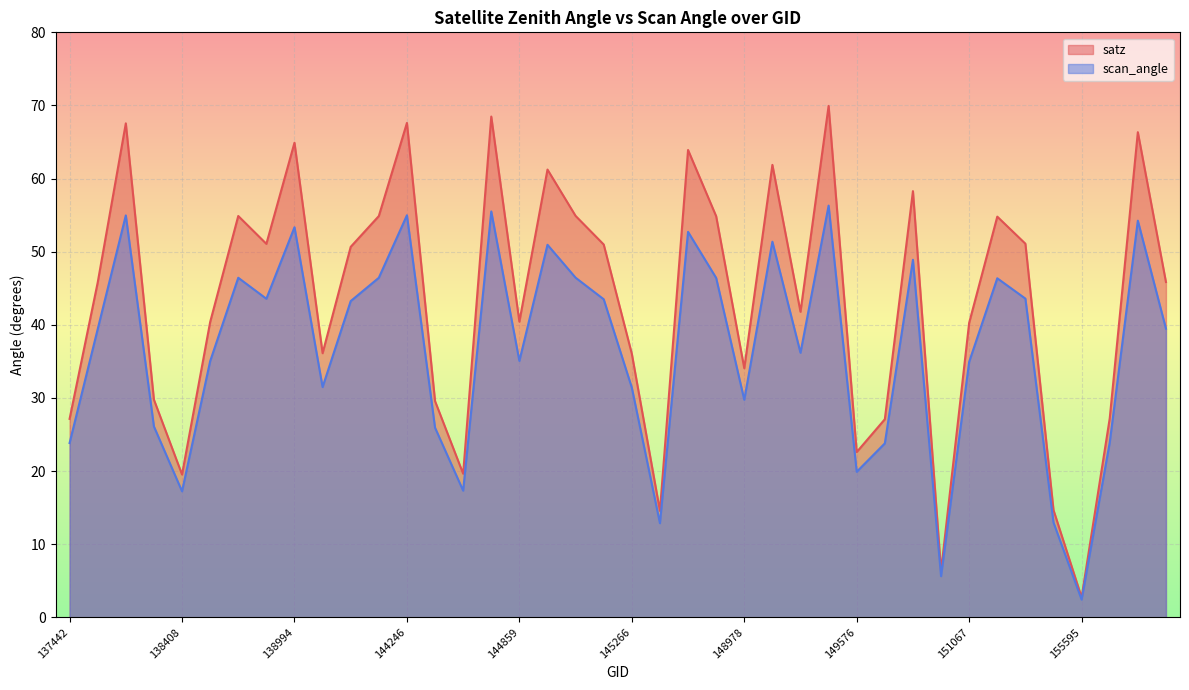

True or false: scan_angle has a value of 13.0 at 150144.

False